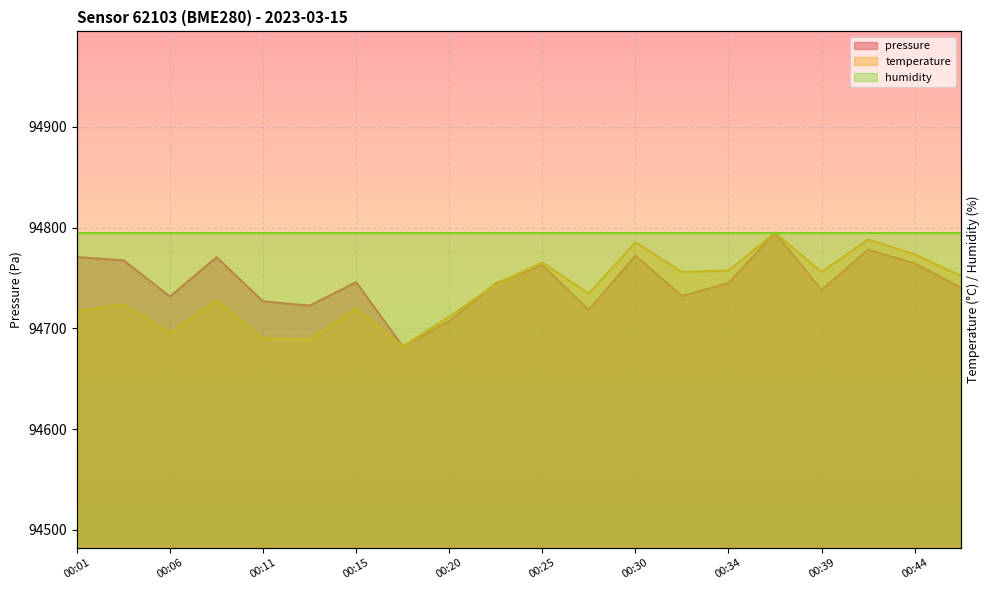

At which category does pressure reach its first local valley?

00:06